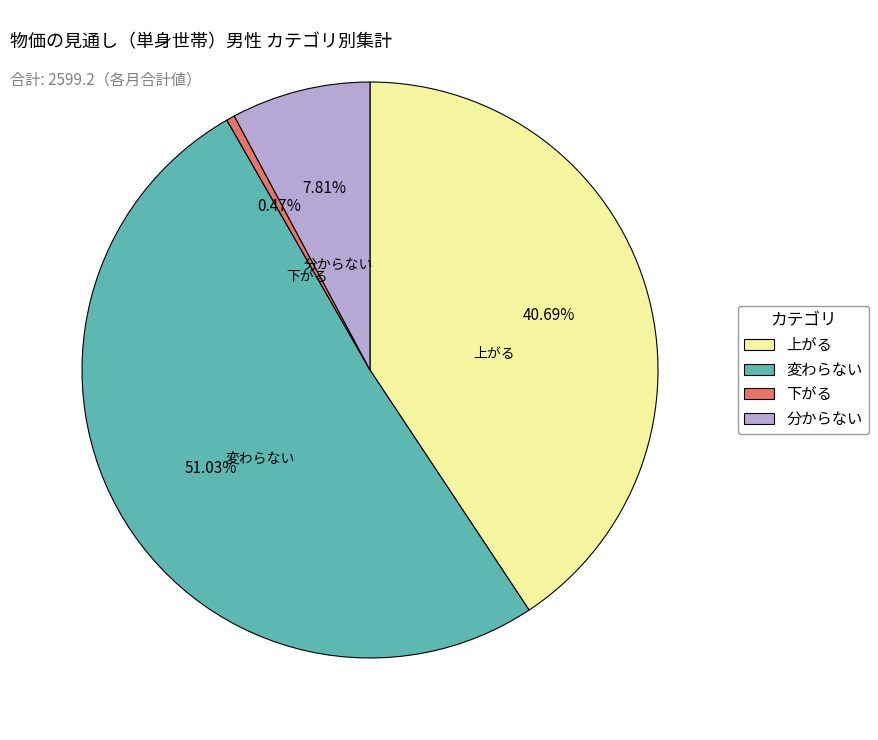

Count the number of slices in the pie.

4